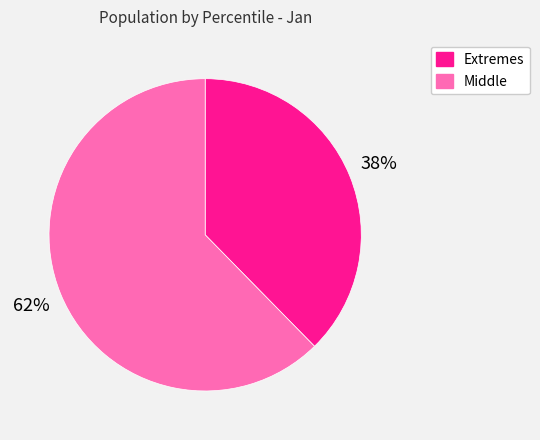

Does any single category account for the majority?

Yes